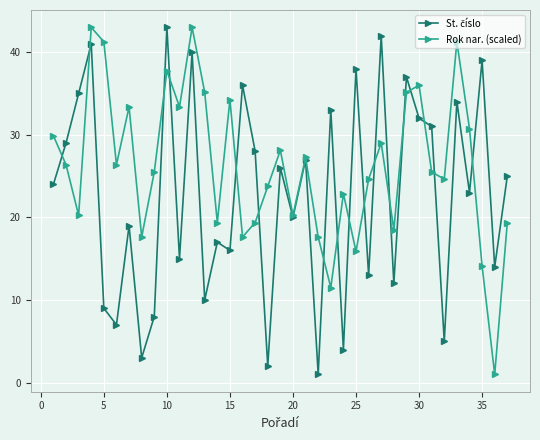

What is the value of the Rok nar. (scaled) point at the 11th from the left?

33.4